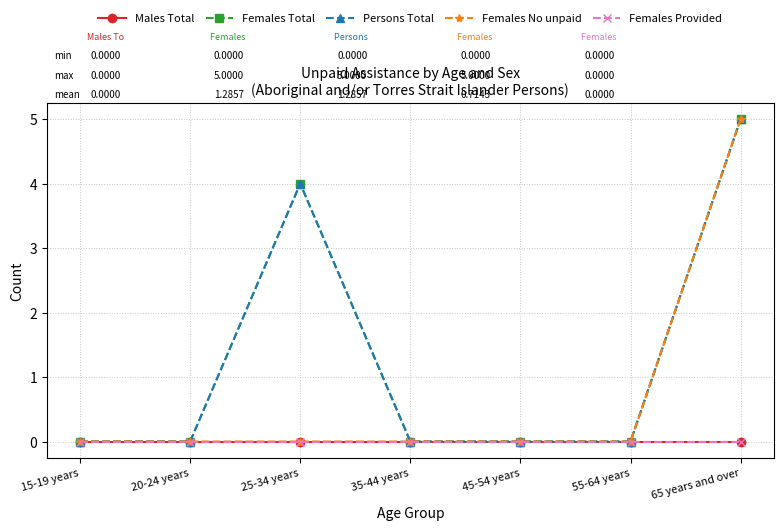

The value of Females Total at 25-34 years is 6. True or false?

False